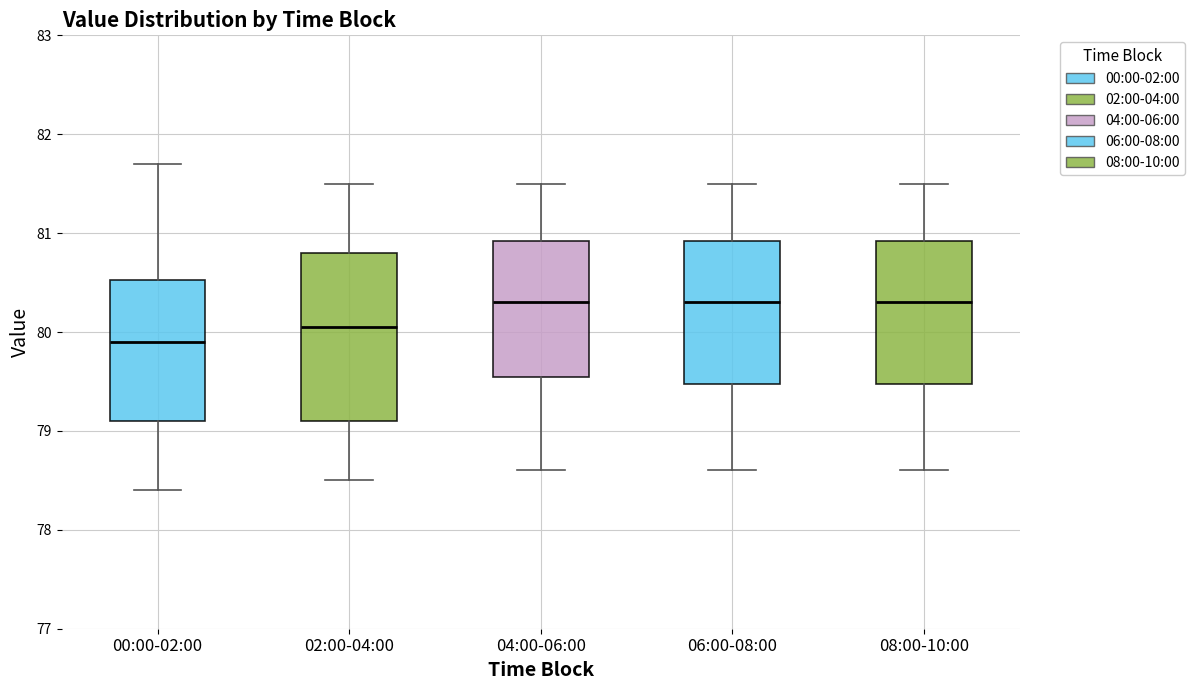

Reading left to right, transcribe this box plot: for each box, give where its median line is, the range the box spans, and where its two whiskers end, as read against the y-axis. The values are not printed on the chart, so give them approximately, as read against the axis.

00:00-02:00: median 79.9, box 79.1 to 80.5, whiskers 78.4 to 81.7
02:00-04:00: median 80.1, box 79.1 to 80.8, whiskers 78.5 to 81.5
04:00-06:00: median 80.3, box 79.6 to 80.9, whiskers 78.6 to 81.5
06:00-08:00: median 80.3, box 79.5 to 80.9, whiskers 78.6 to 81.5
08:00-10:00: median 80.3, box 79.5 to 80.9, whiskers 78.6 to 81.5